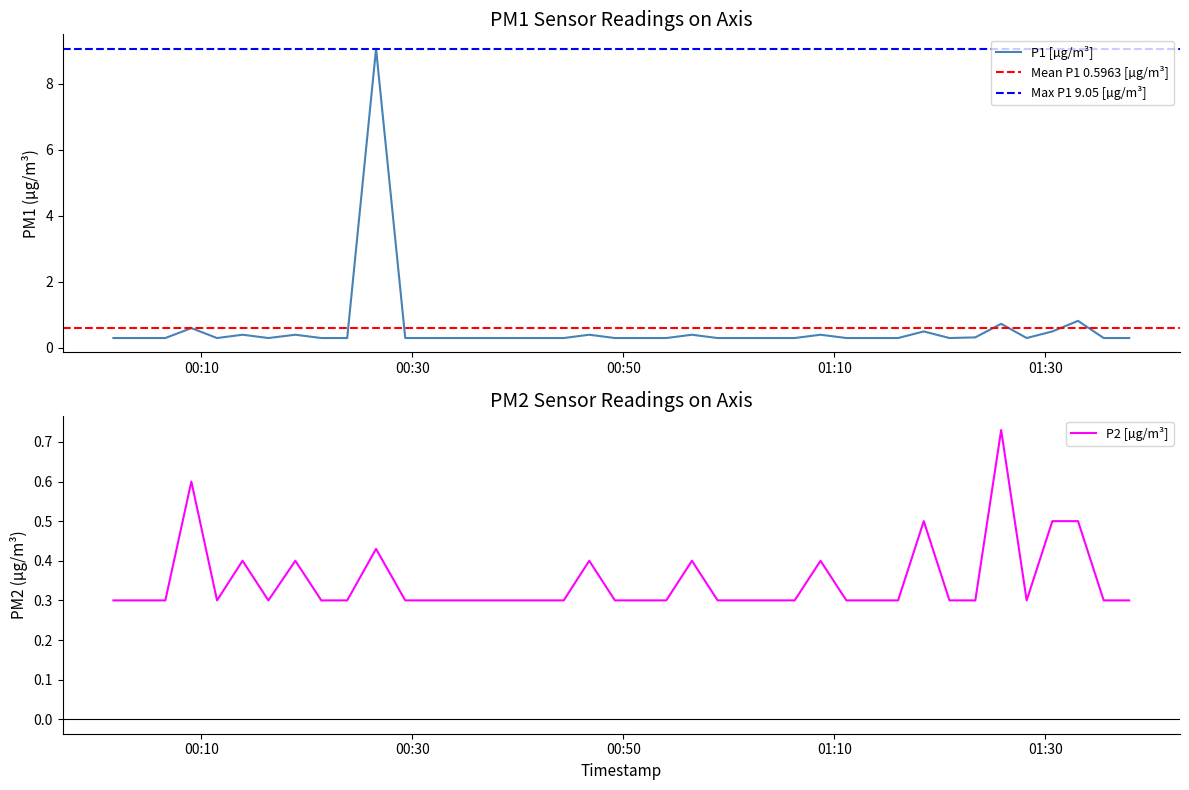

Read the P2 value at 2023-01-15T00:16:22.

0.3